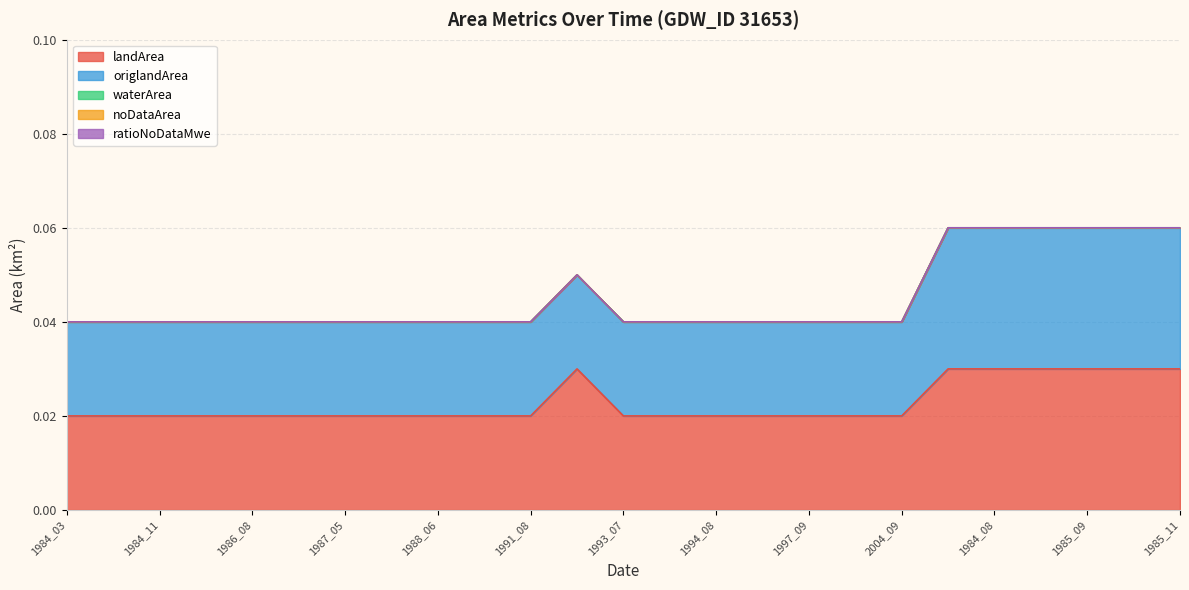

True or false: ratioNoDataMwe and landArea intersect in this chart.

False